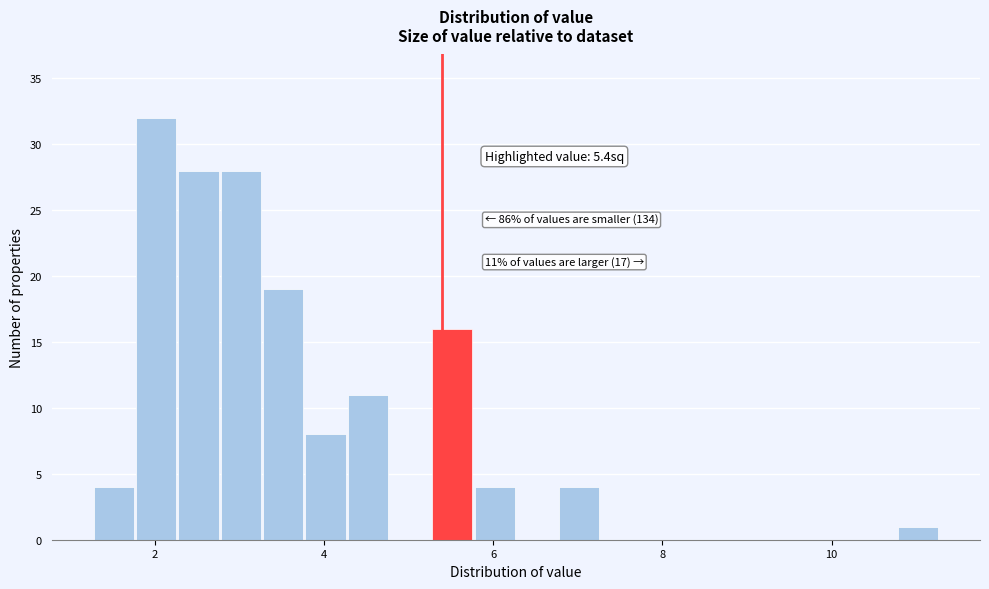

Around what value on the x-axis is the tallest bar? Give the approximate position of its centre, as read against the axis.

2.0